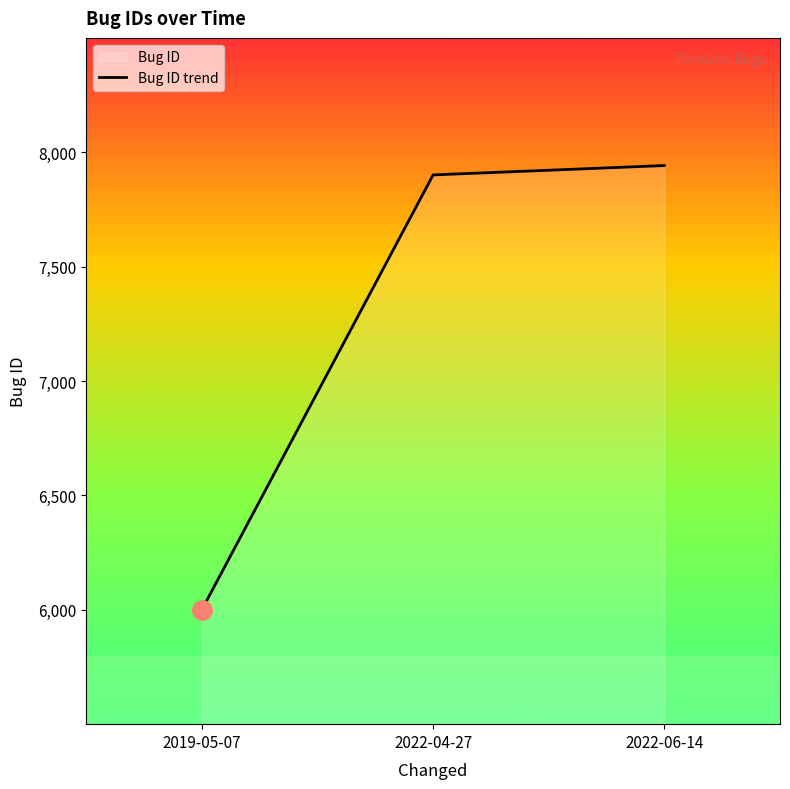

What is the change in value from 2019-05-07 to 2022-06-14?

+1942